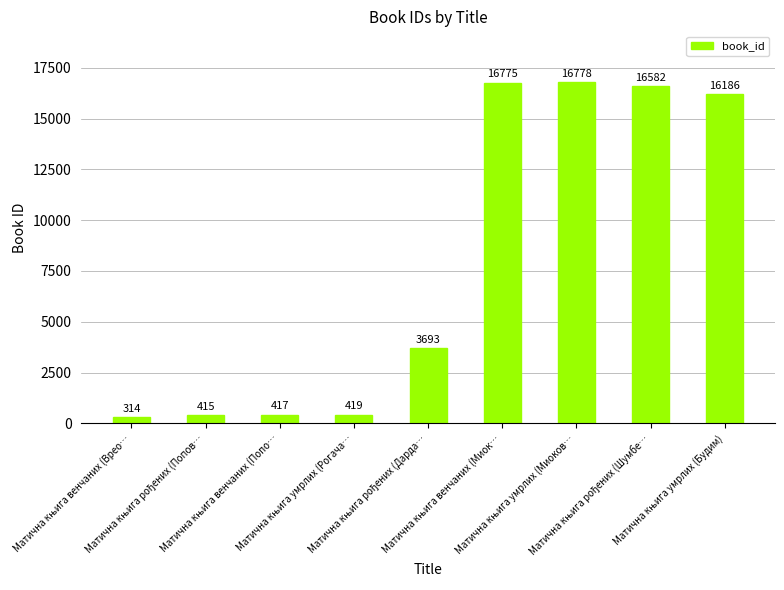

What is the value of the 5th bar from the left?

3693